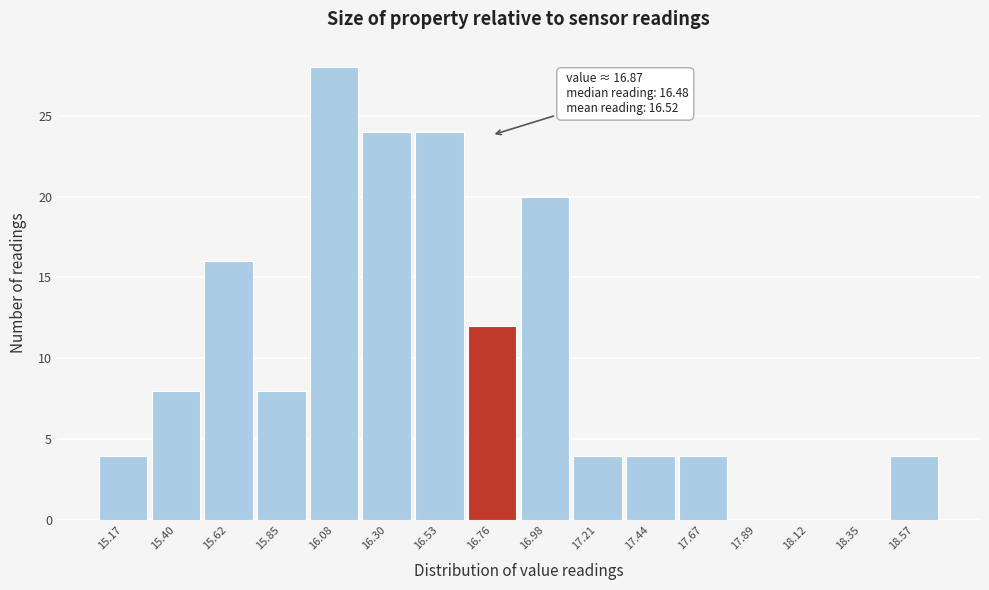

Reading right to left, list all the values displayed in this chart.

18.57=4	18.35=0	18.12=0	17.89=0	17.67=4	17.44=4	17.21=4	16.98=20	16.76=12	16.53=24	16.30=24	16.08=28	15.85=8	15.62=16	15.40=8	15.17=4